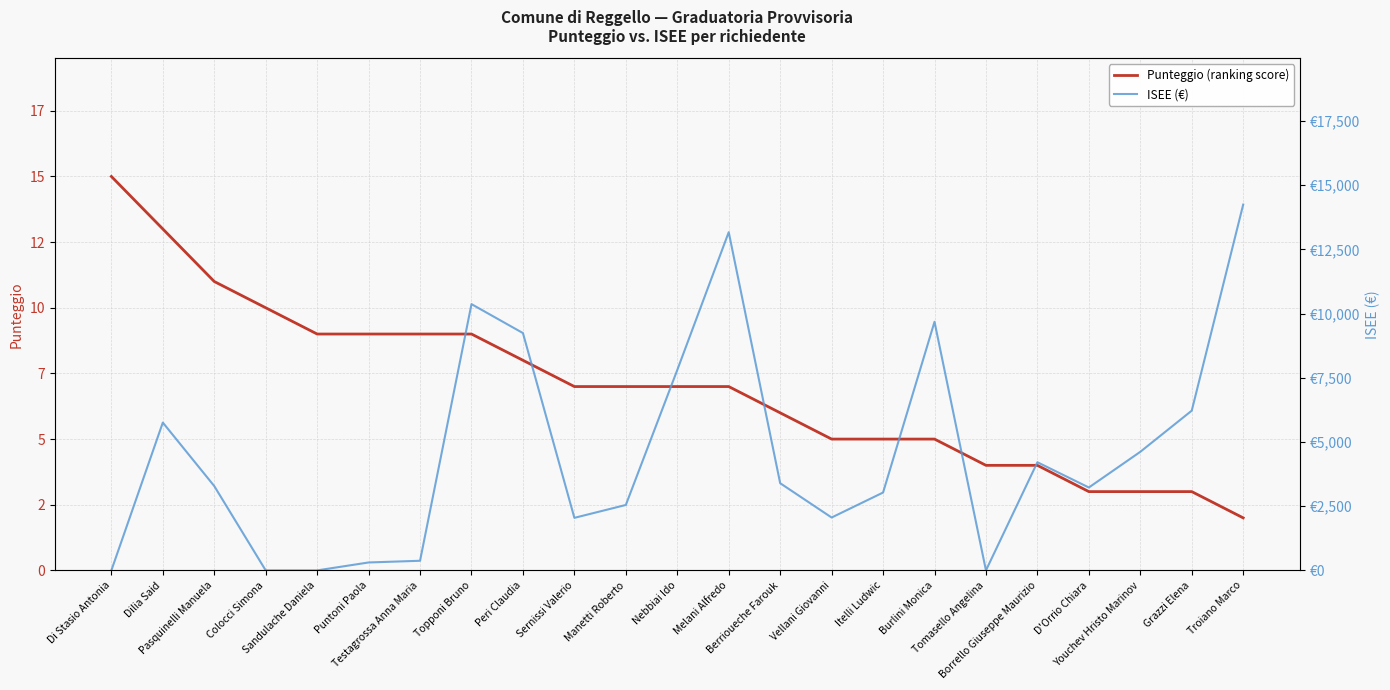

Does the chart have visible grid lines?

Yes